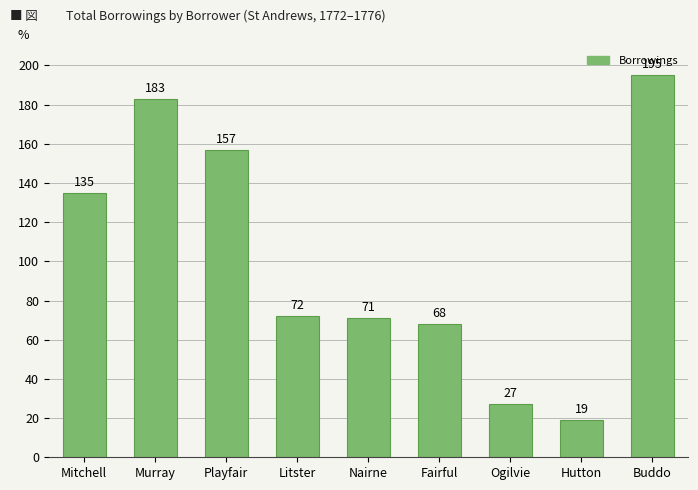

What is the change in value from Playfair to Ogilvie?

-130